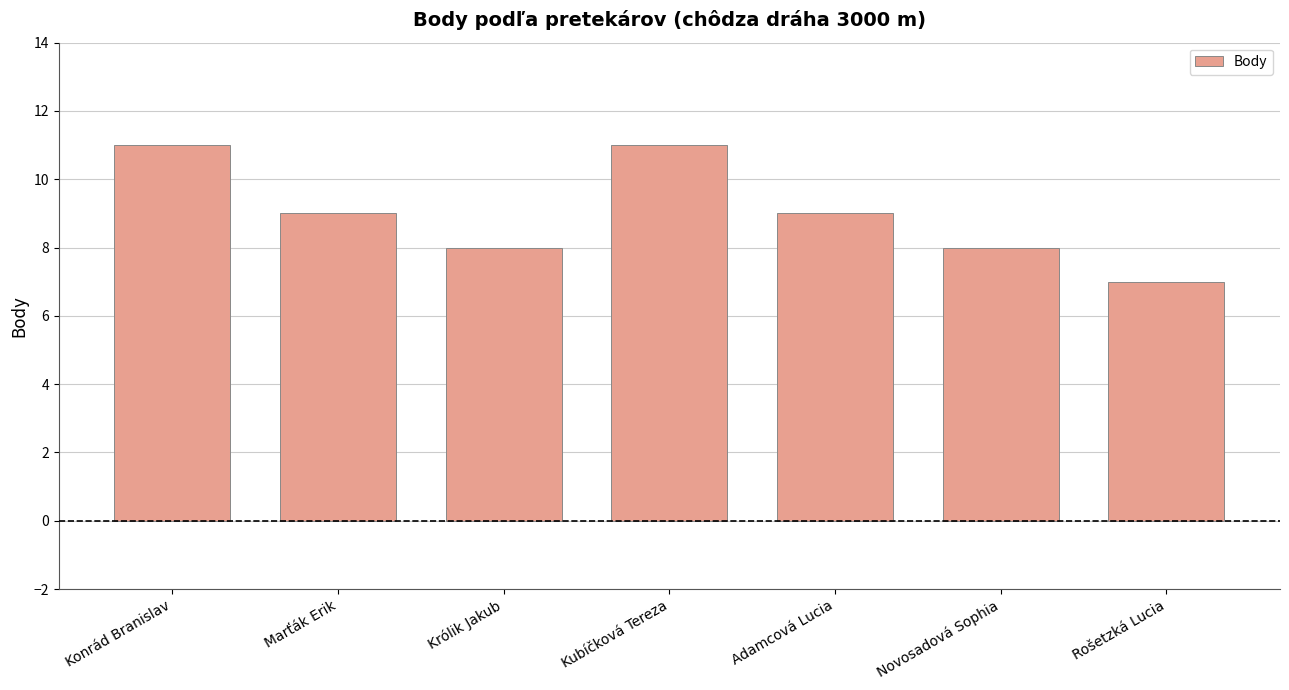

The value at Konrád Branislav is 11. True or false?

True